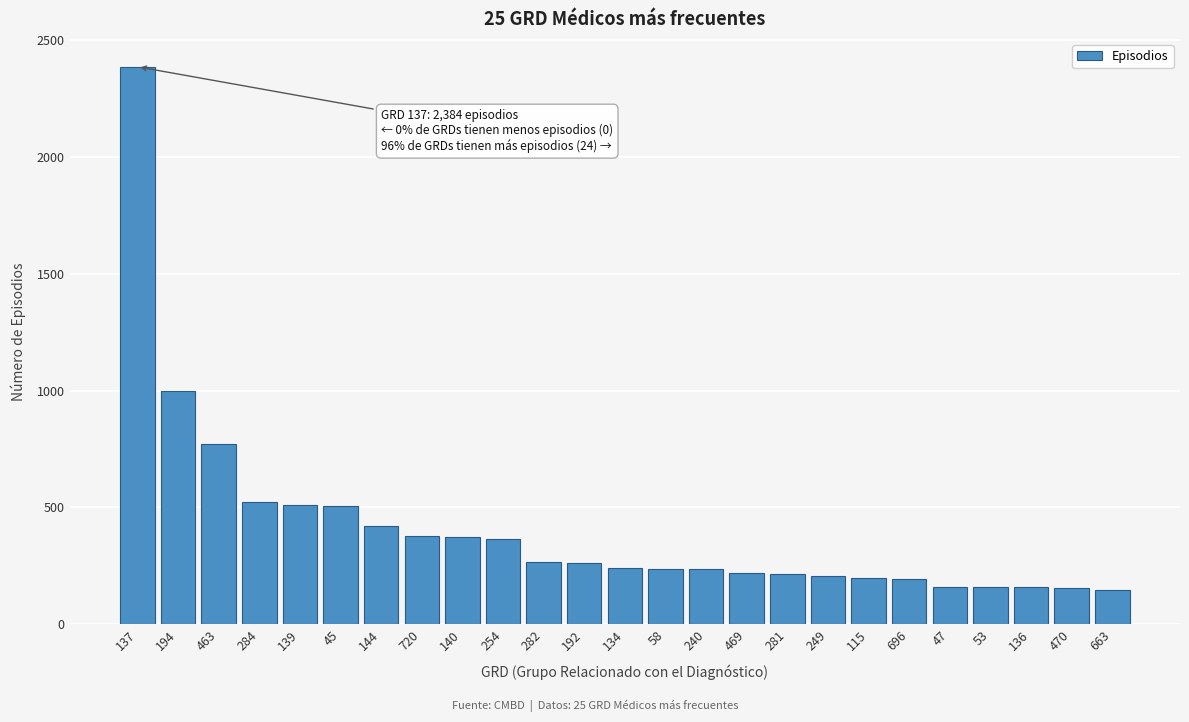

What is the difference between the maximum and second lowest values?

2228